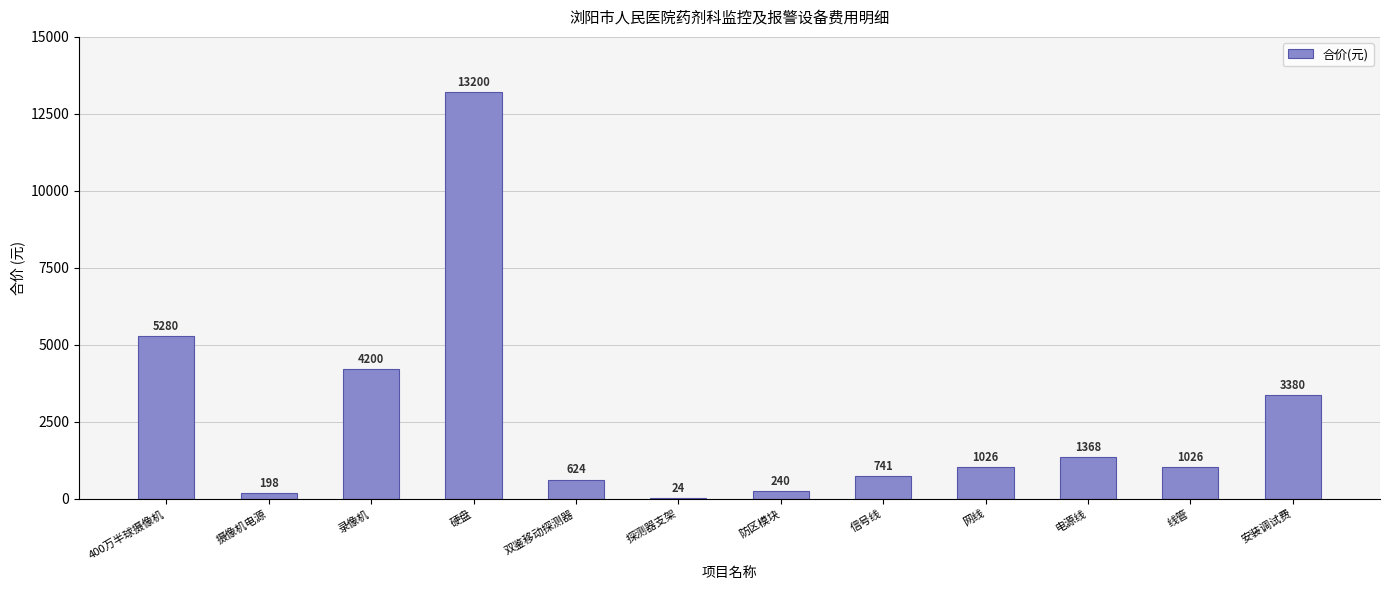

What is the ratio of the value at 网线 to the value at 安装调试费?

0.3